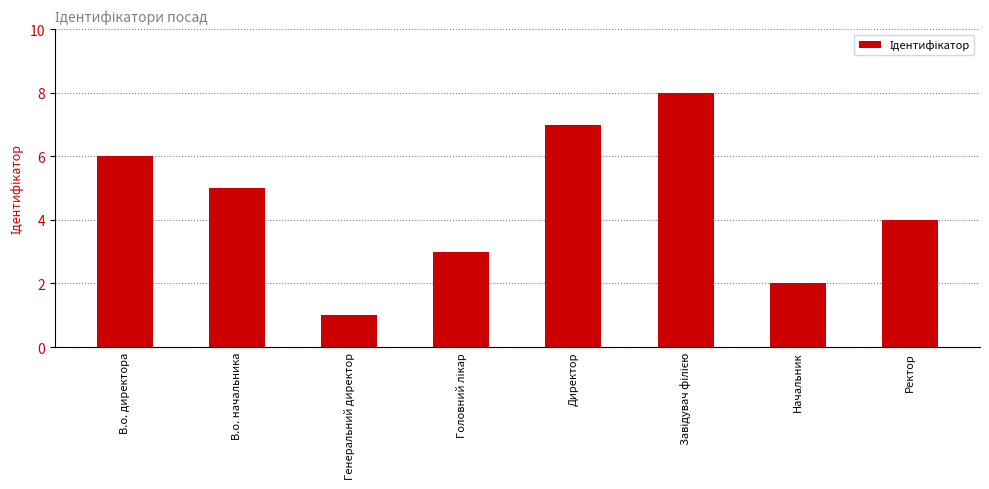

What is the label of the 1st bar from the right?

Ректор